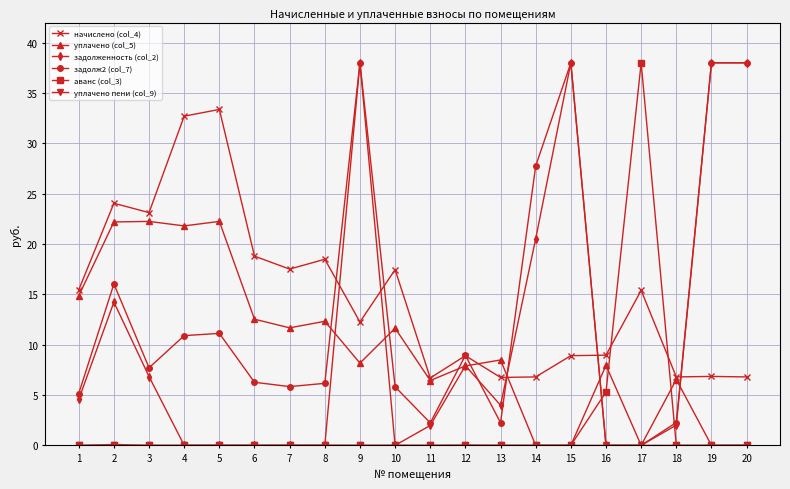

True or false: аванс (col_3) has a value of 26.5 at 4.

False